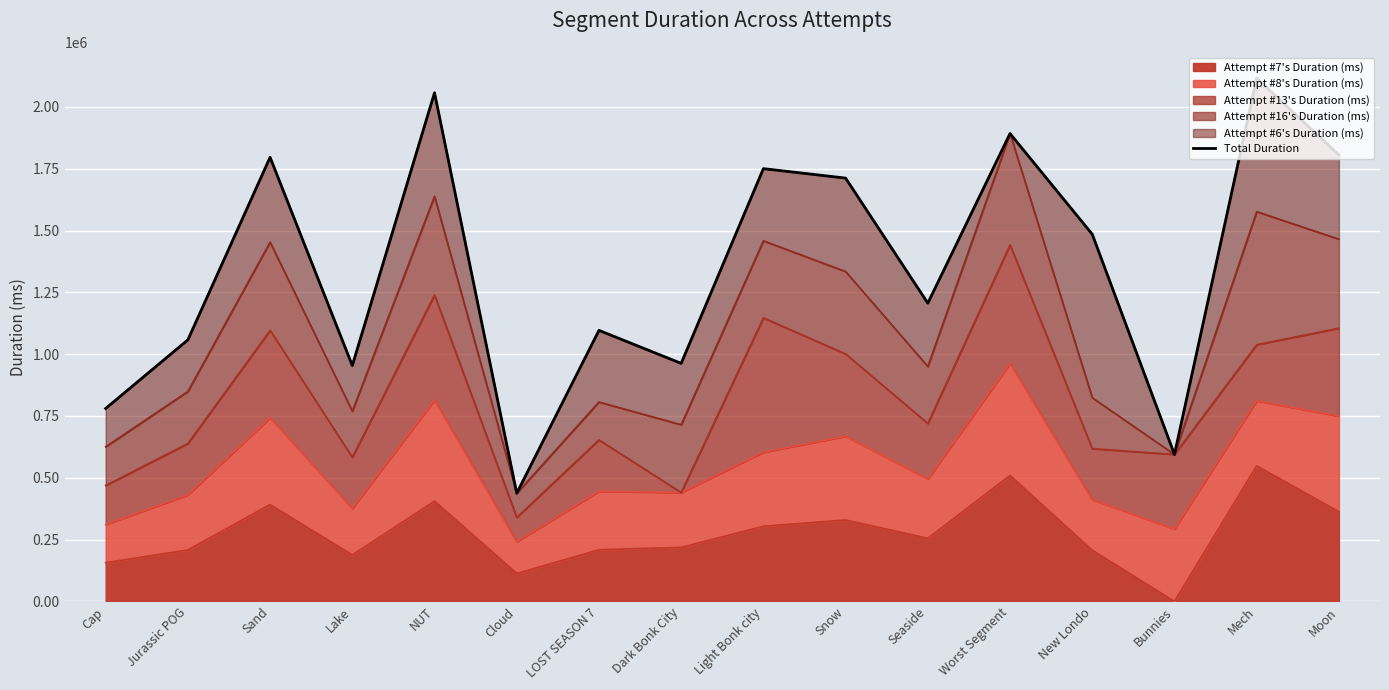

Which category has the lowest value across all series?

Cloud